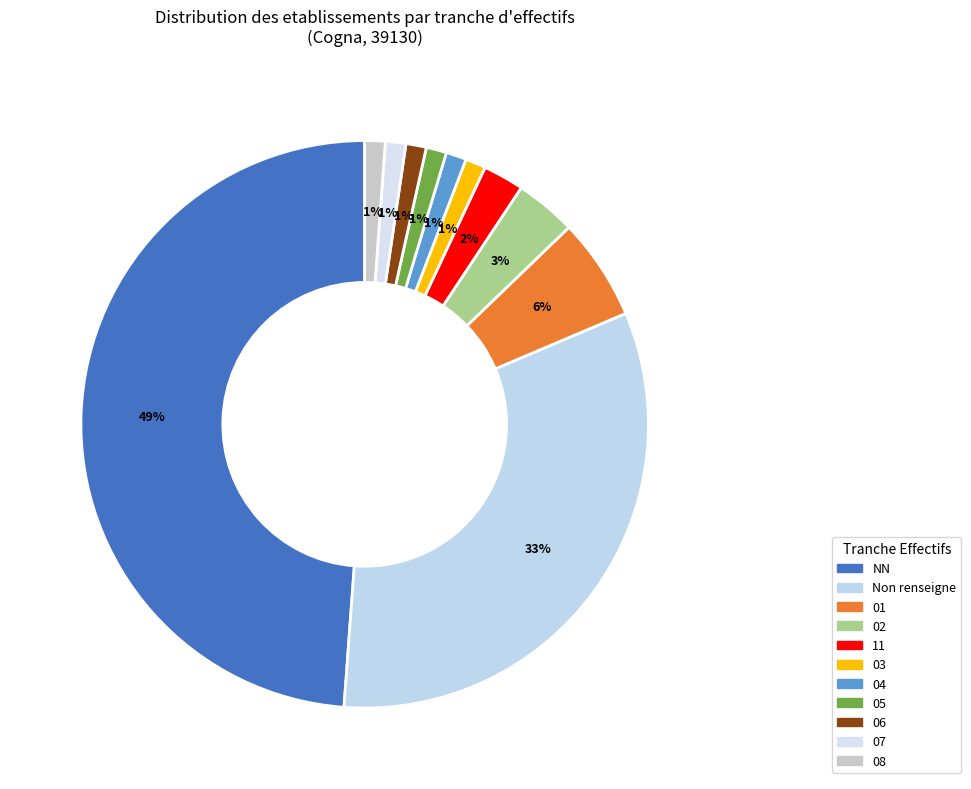

Which category has the smallest portion of the pie?

03